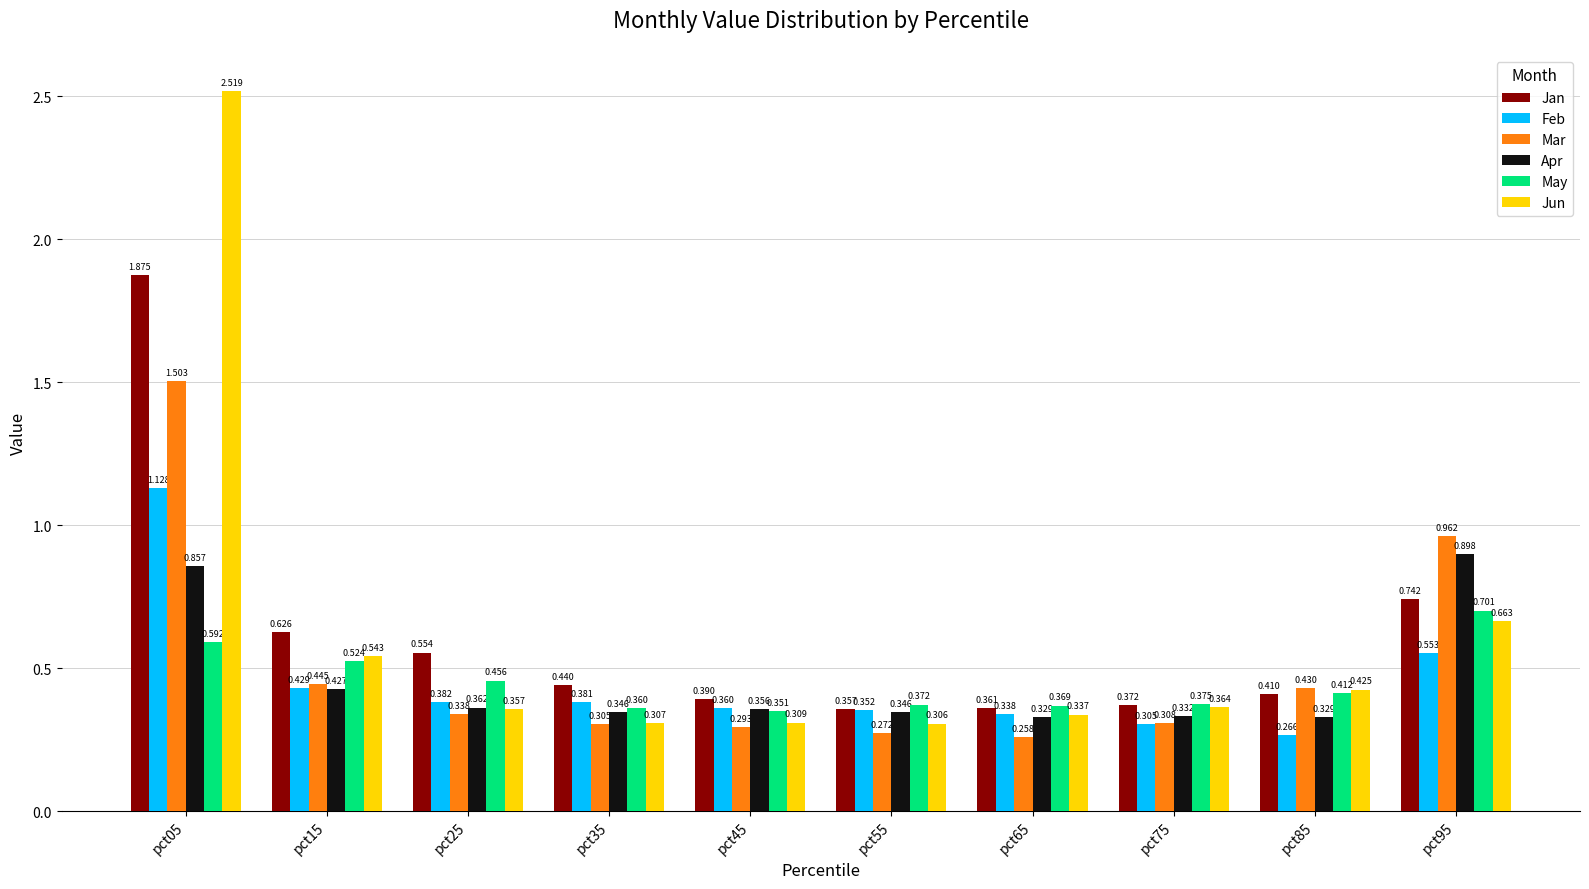

What is the difference between the May values at pct25 and pct65?

0.1